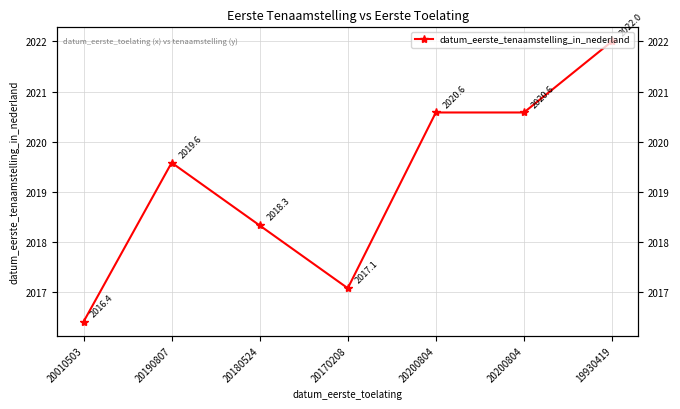

What is the sum of all values?

14134.6